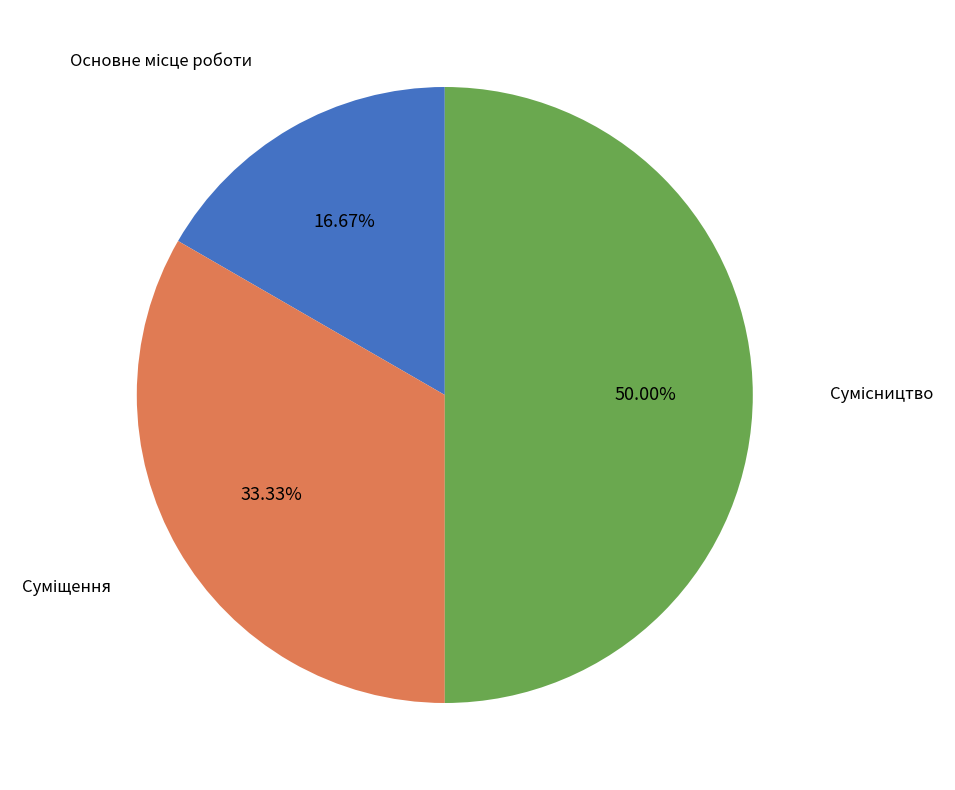

Does any single category account for the majority?

No